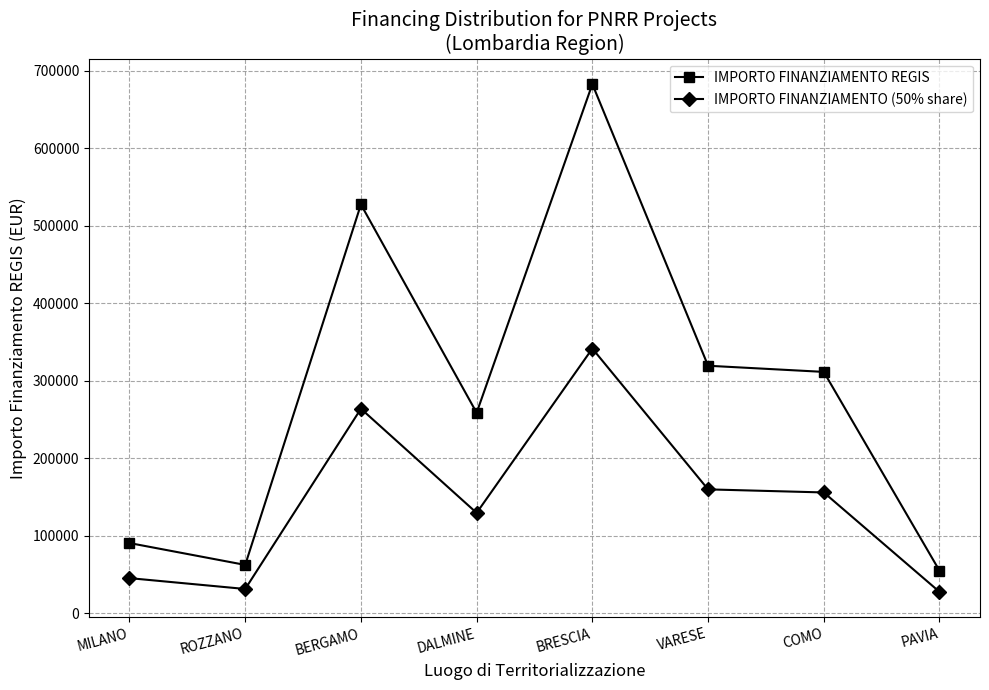

Is the value of IMPORTO FINANZIAMENTO REGIS at PAVIA greater than the value of IMPORTO FINANZIAMENTO (50% share) at VARESE?

No